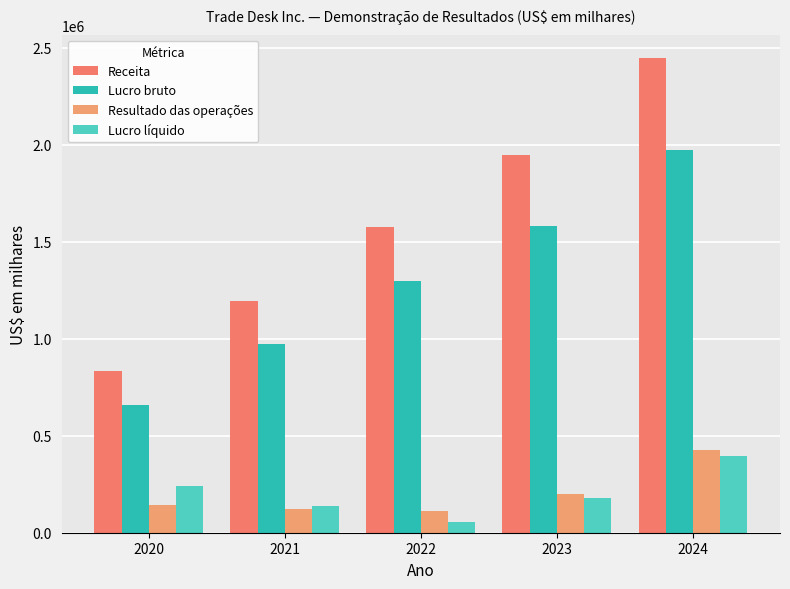

At how many categories does at least one series exceed 112718?

5